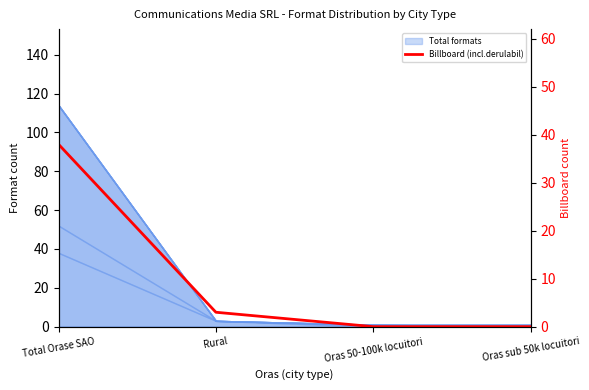

Which has a higher value, Oras 50-100k locuitori or Oras sub 50k locuitori?

Oras 50-100k locuitori